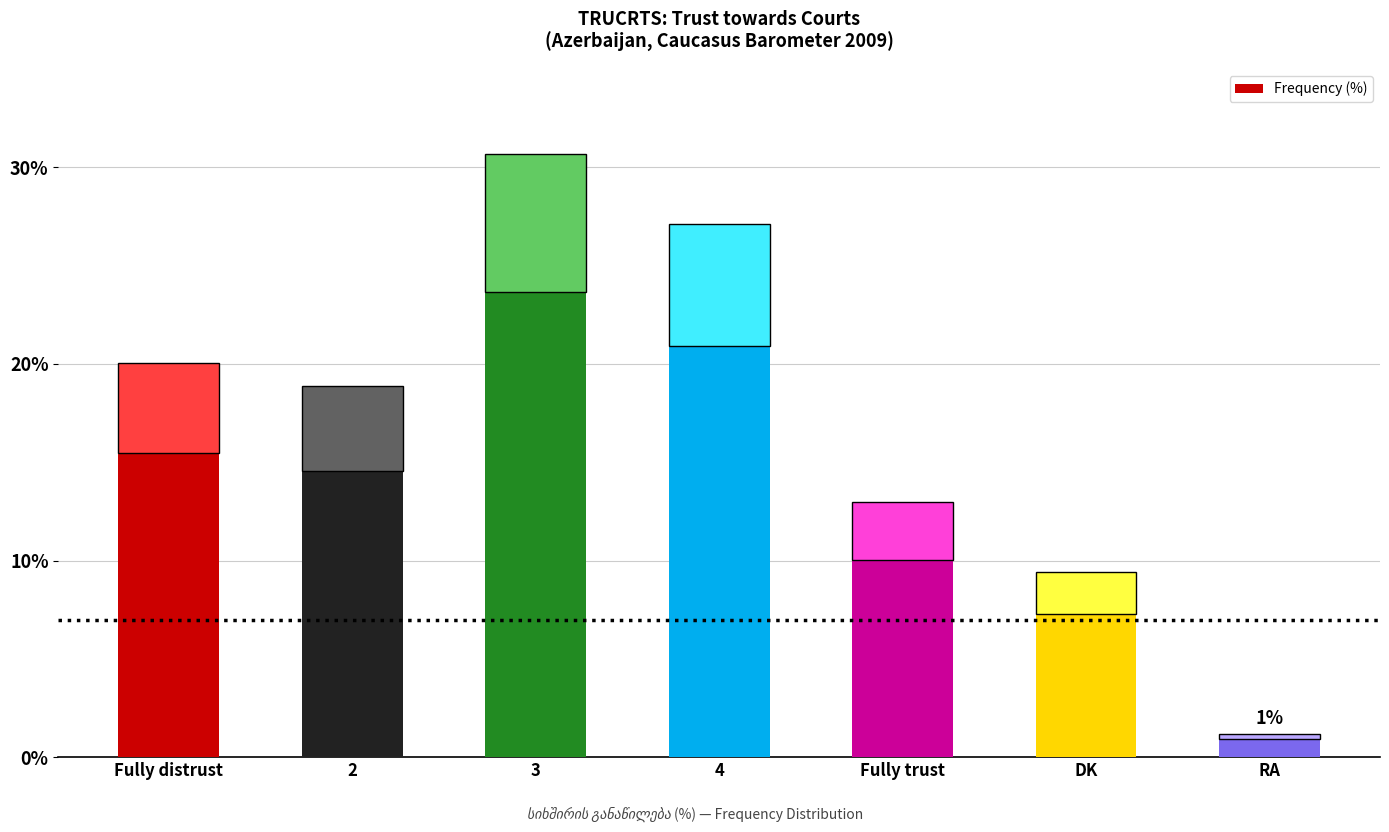

What is the change in value from 3 to 4?

-3